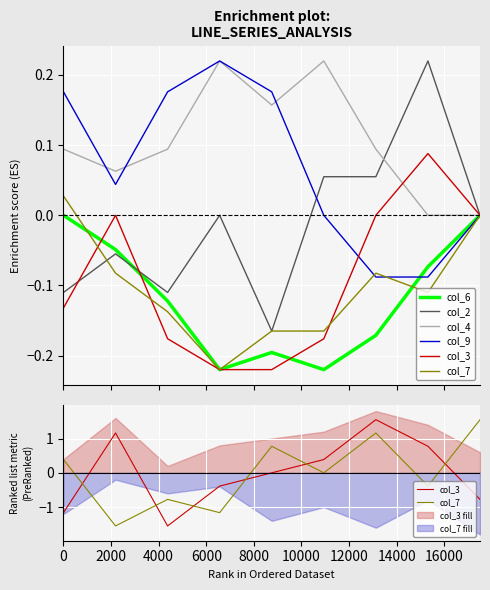

True or false: col_6 and col_4 cross at least once.

False